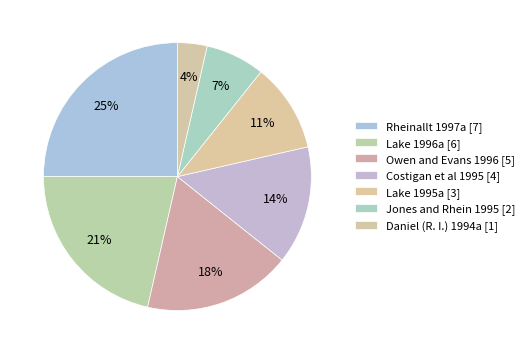

Does any single category account for the majority?

No